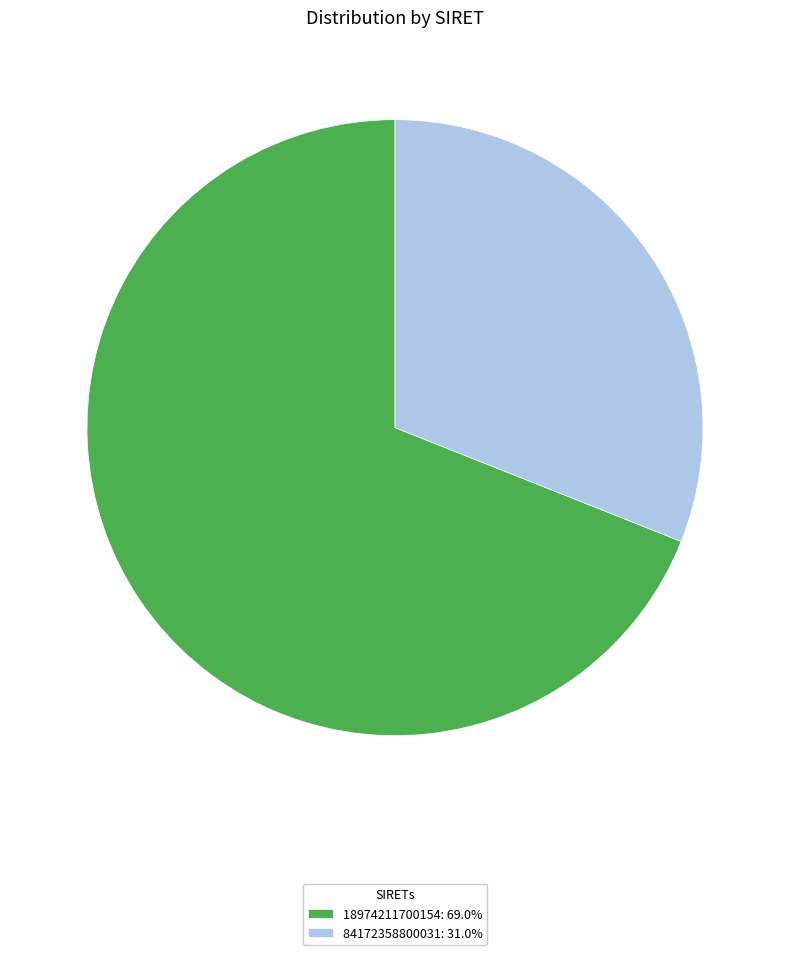

Combined, do 84172358800031: 31.0% and 18974211700154: 69.0% account for over 50%?

Yes